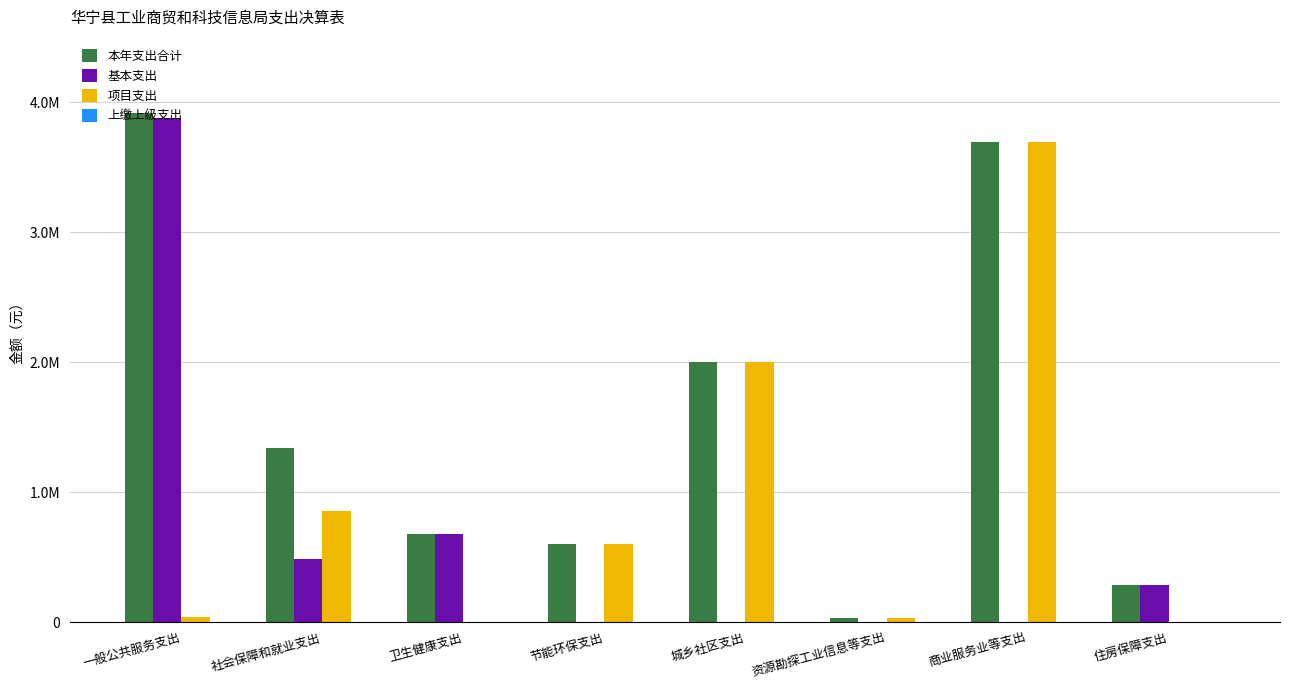

Does the chart contain stacked bars?

No